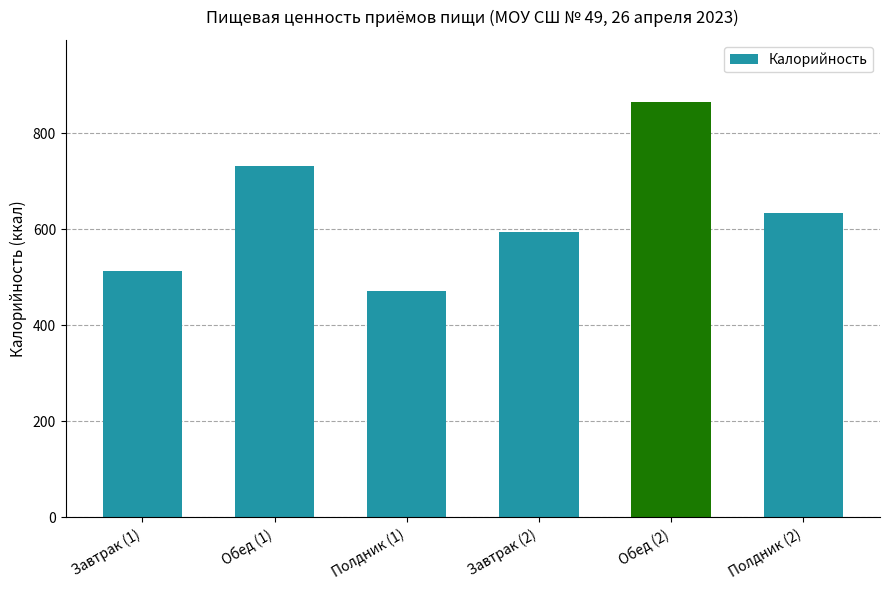

True or false: the data shows 594.2 at Завтрак (2).

True